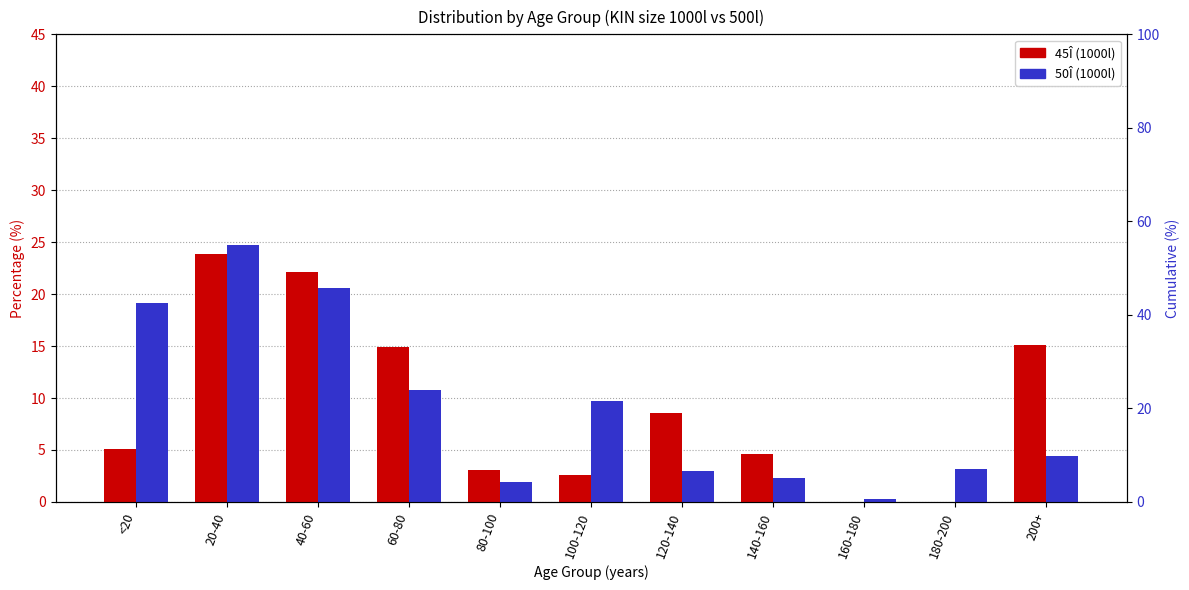

At which category is the sum across all series the highest?

20-40